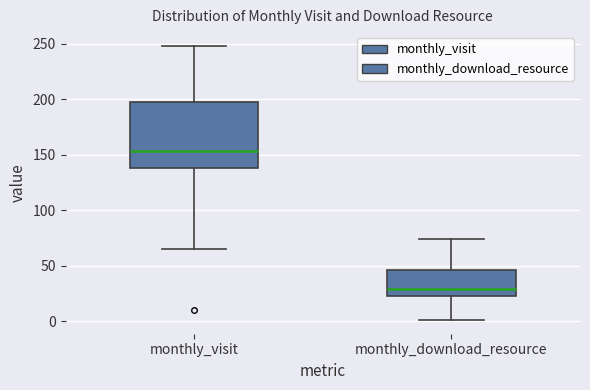

Reading left to right, read every box against the y-axis: the position of its median line, the range the box covers, and the ends of its whiskers. The values are not printed on the chart, so give them approximately, as read against the axis.

monthly_visit: median 155, box 140 to 195, whiskers 65 to 250
monthly_download_resource: median 30, box 25 to 45, whiskers 0 to 75